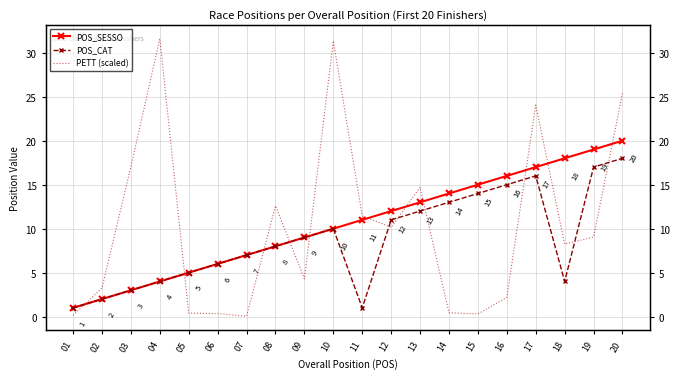

What is the minimum value shown in the chart?

0.1